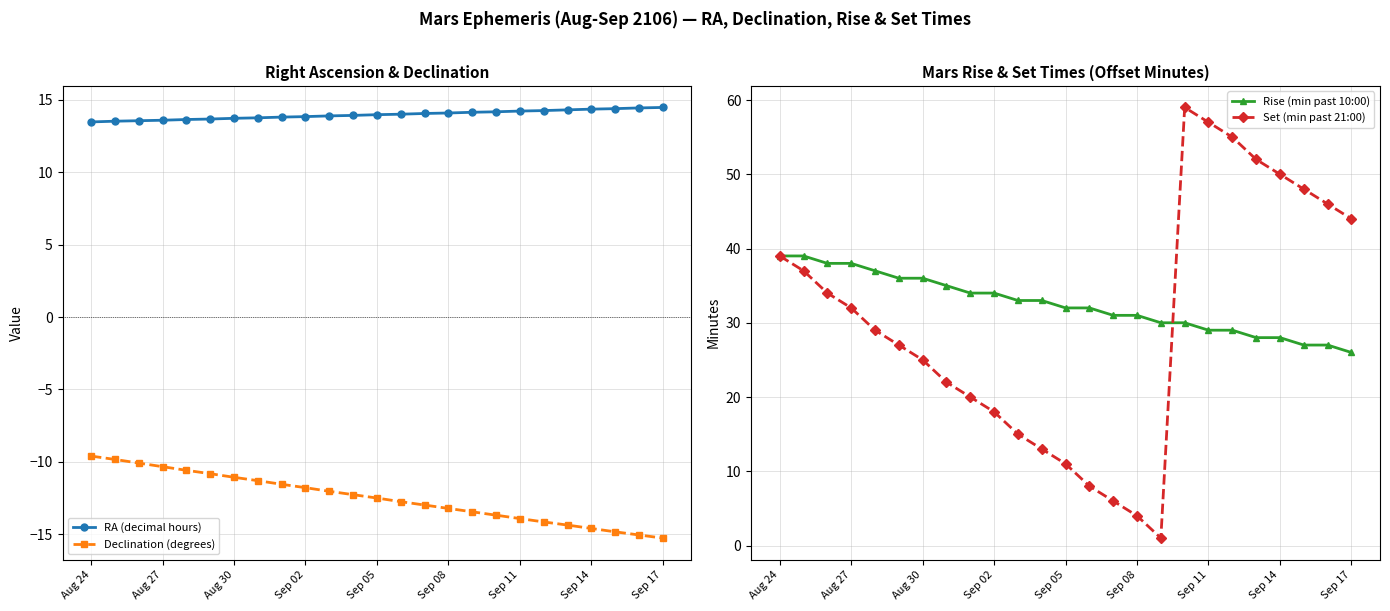

The Set (min past 21:00) series shows 57 at Sep 11. True or false?

True